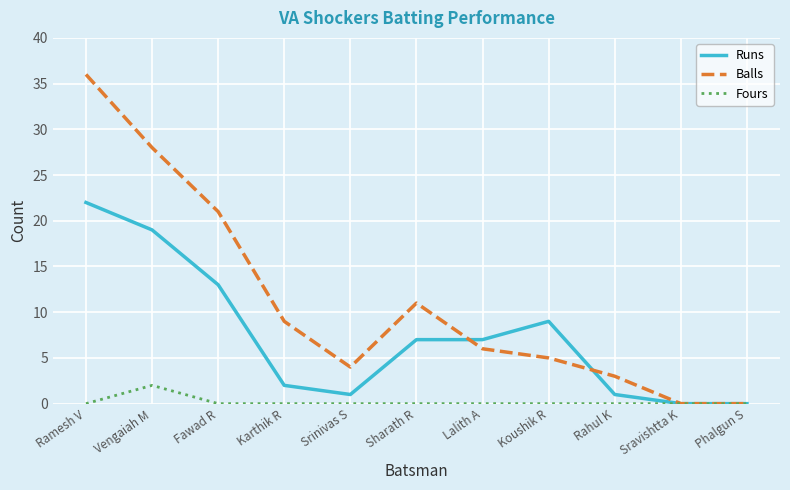

Where does the Balls series first go above 6?

Ramesh V